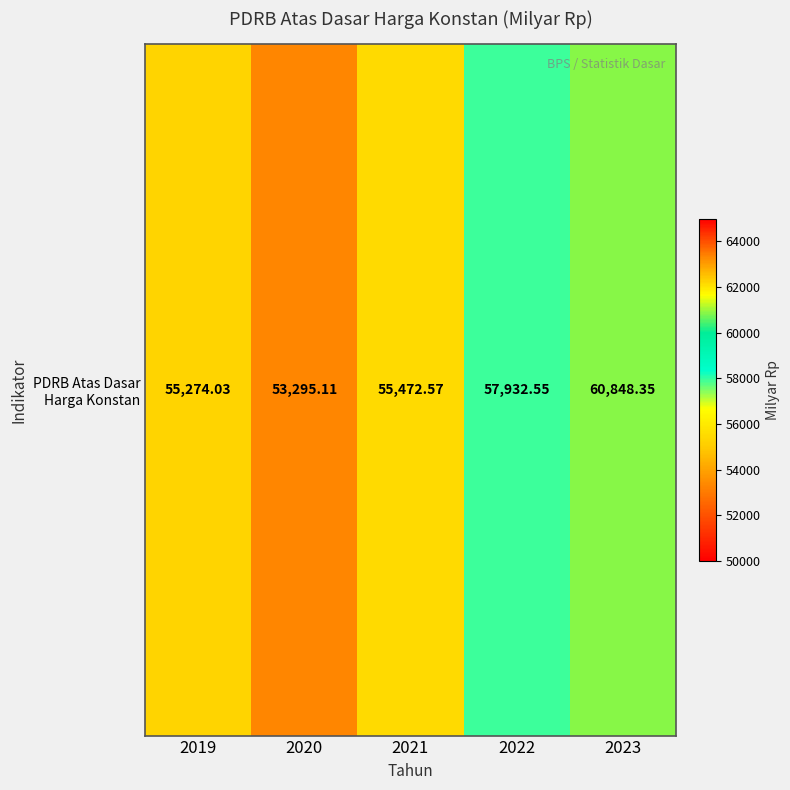

What is the difference between the second highest and second lowest values?

2658.5